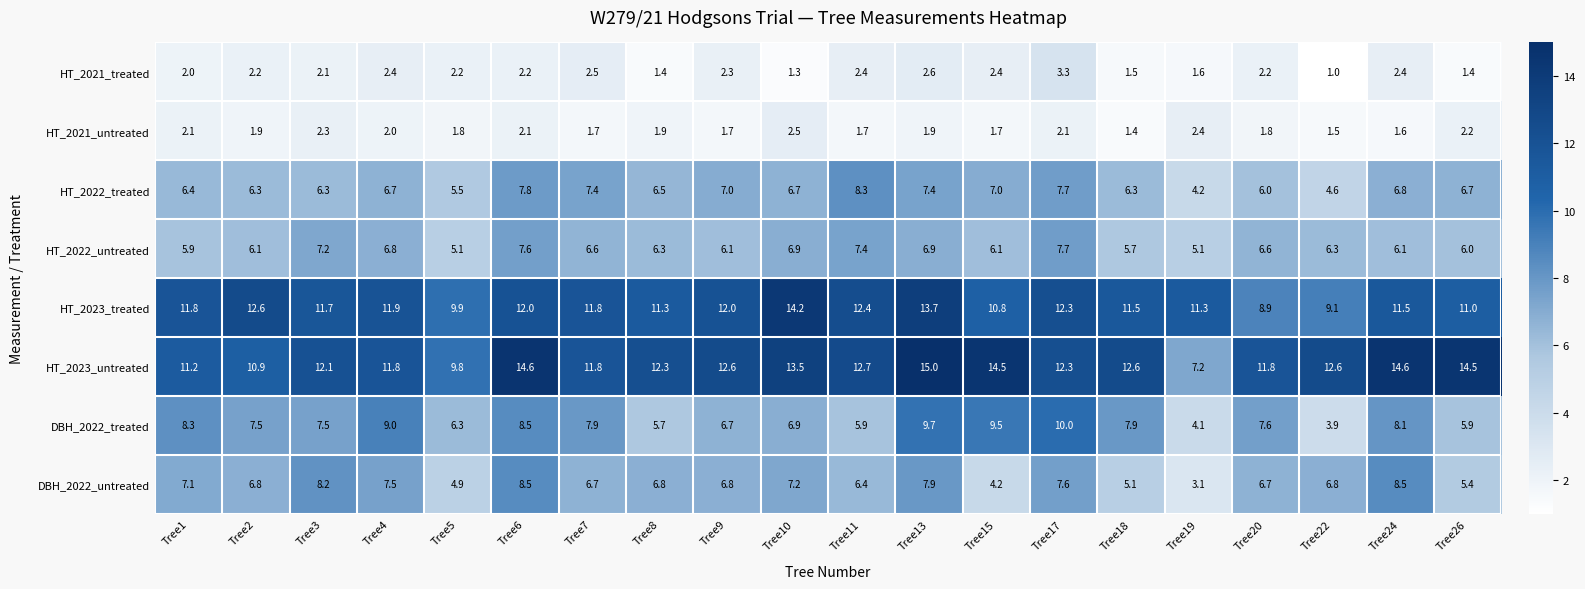

The HT_2021_treated series shows 0.9 at Tree2. True or false?

False